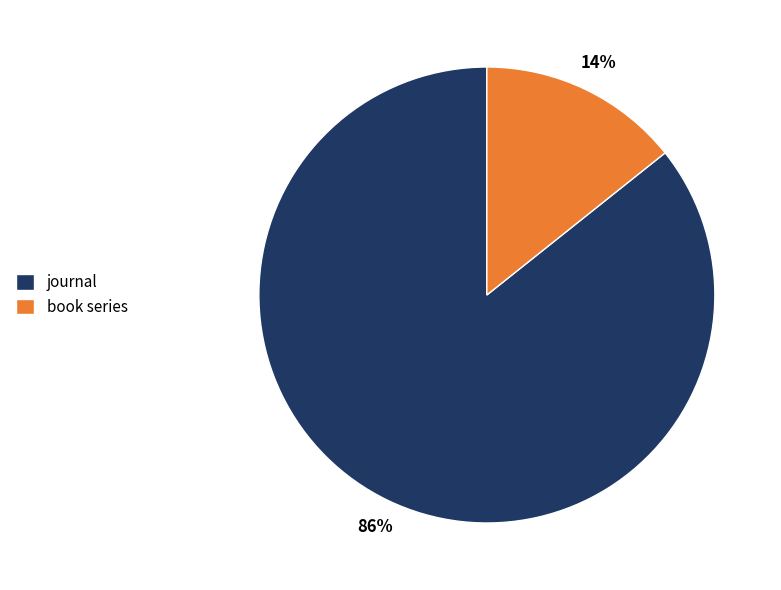

Is the sum of book series and journal greater than half?

Yes